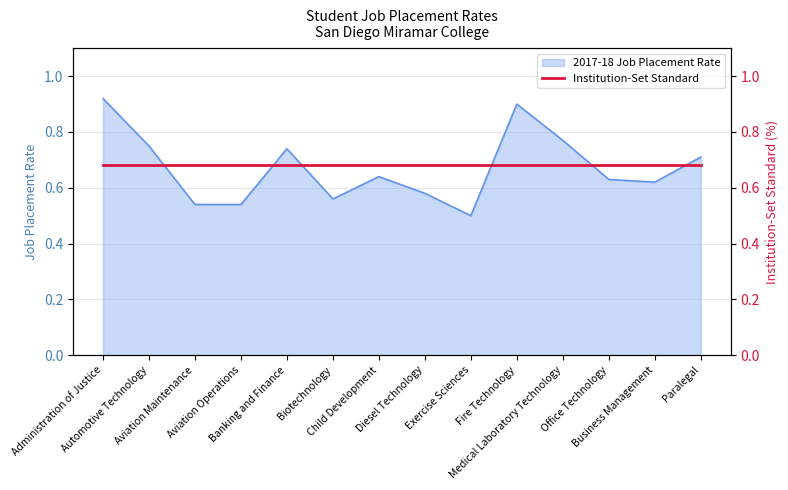

Where is the first local maximum?

Banking and Finance